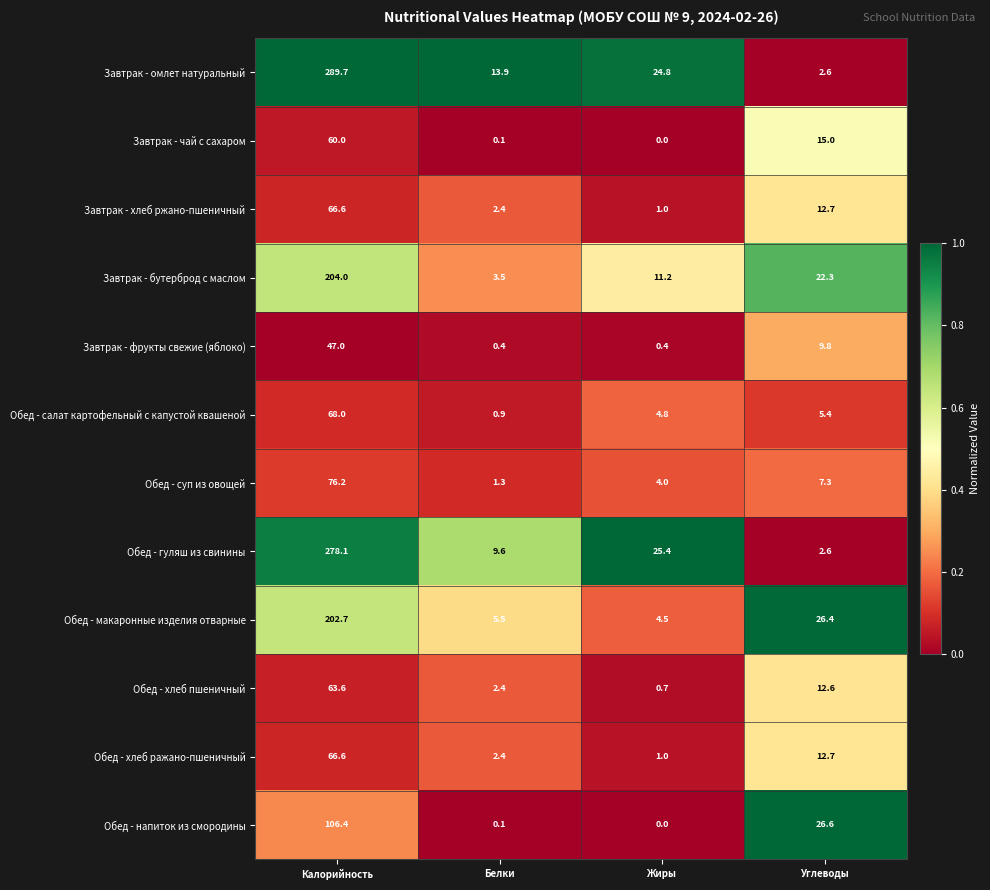

True or false: Обед - гуляш из свинины has a value of 493.3 at Калорийность.

False